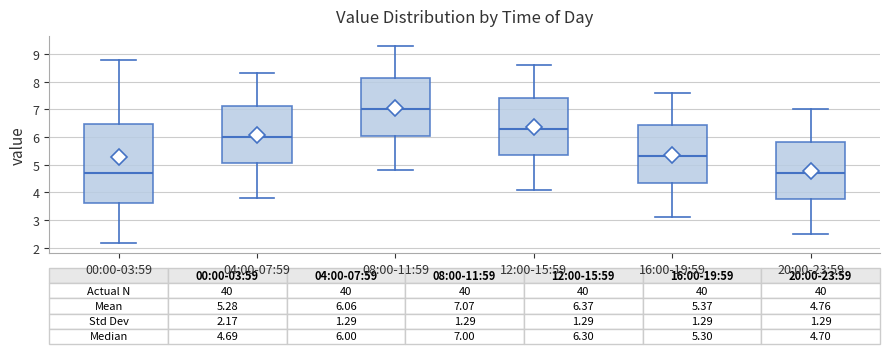

Comparing the boxes themselves (not the whiskers), which one is the tallest?

00:00-03:59